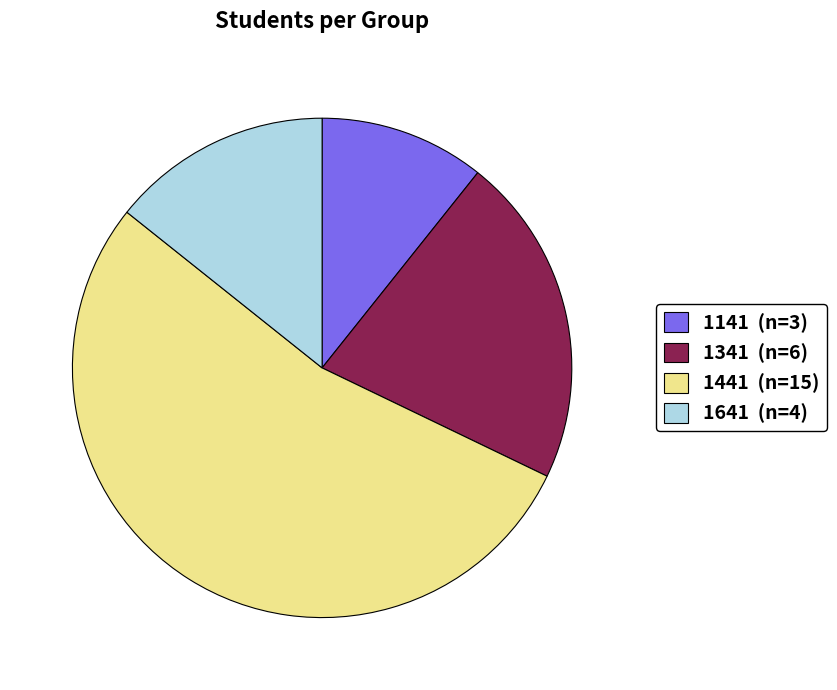

Does 1641 (n=4) account for over 50% of the chart?

No